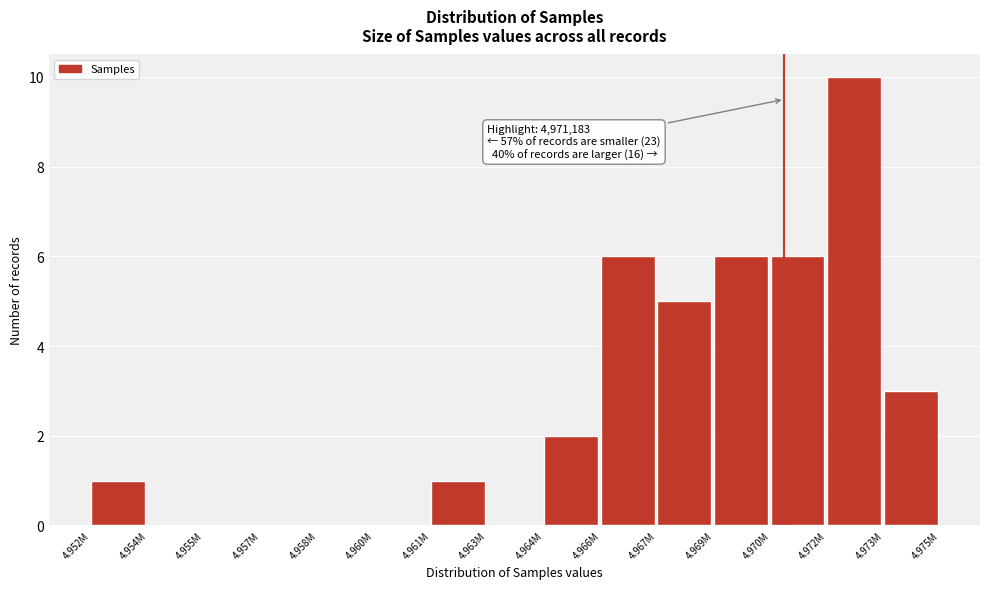

Reading right to left, list all the values displayed in this chart.

4.973M=3	4.972M=10	4.970M=6	4.969M=6	4.967M=5	4.966M=6	4.964M=2	4.963M=0	4.961M=1	4.960M=0	4.958M=0	4.957M=0	4.955M=0	4.954M=0	4.952M=1